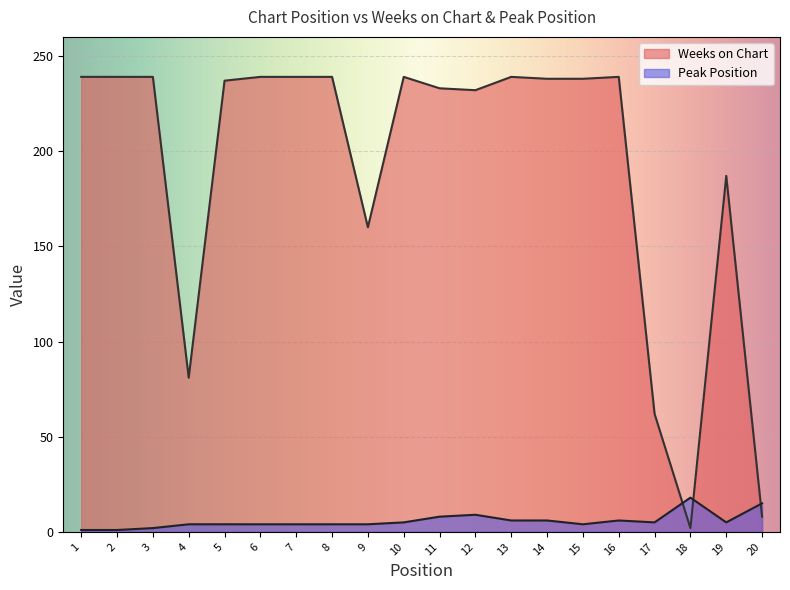

What is the average value of the Weeks on Chart series?

191